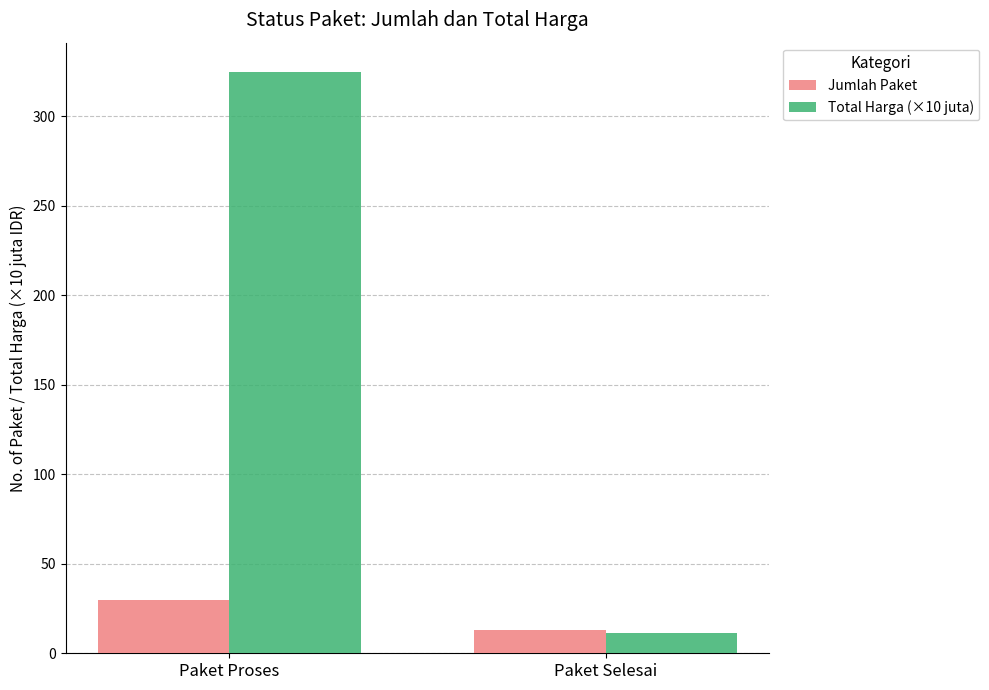

How many groups of bars are there?

2